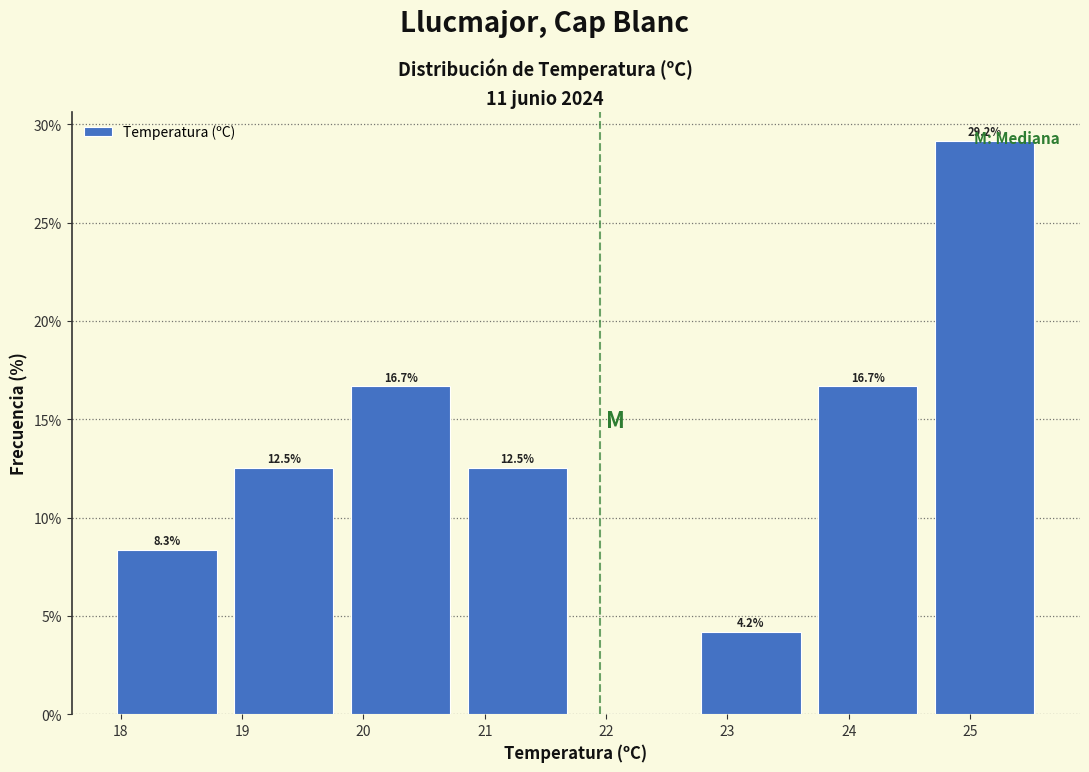

Over which range of the x-axis is the bar tallest?

24.6 to 25.6